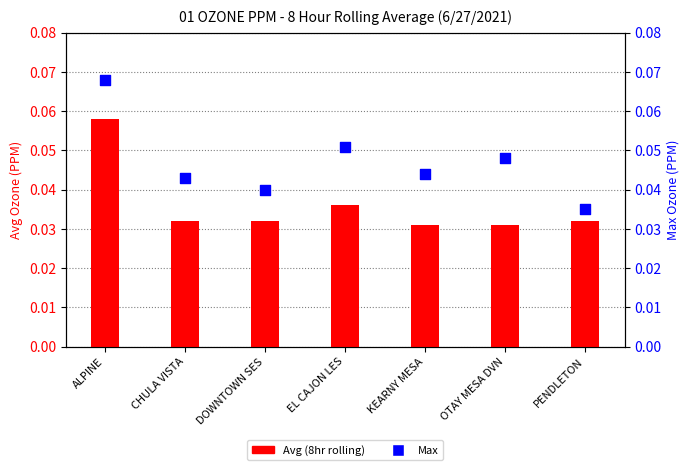

At how many categories does at least one series exceed 0?

7